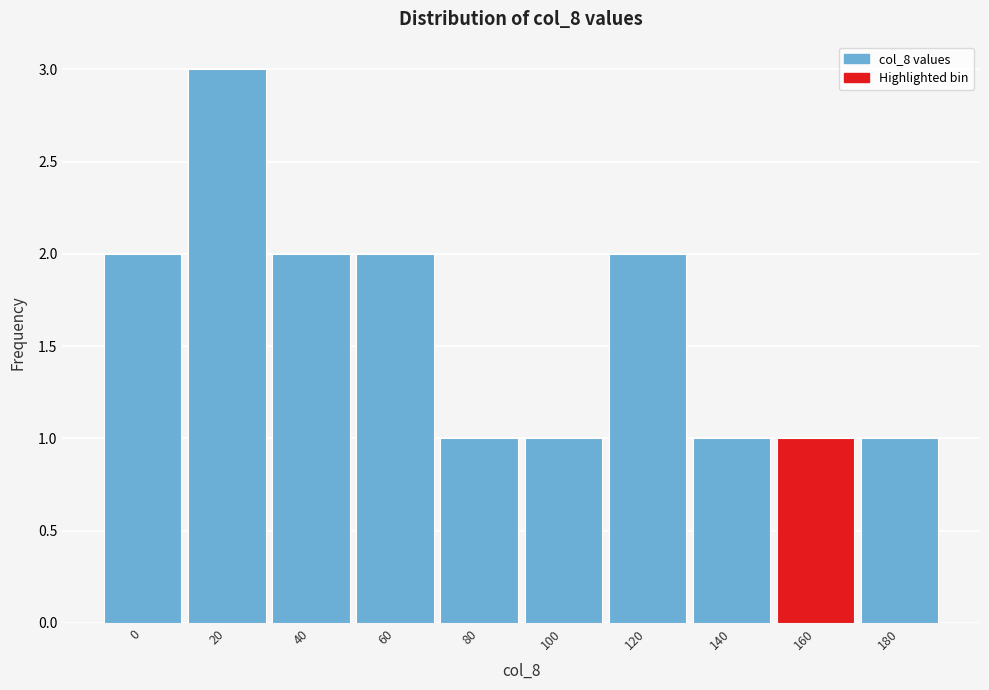

Reading left to right, transcribe all the data shown in this chart.

2	3	2	2	1	1	2	1	1	1